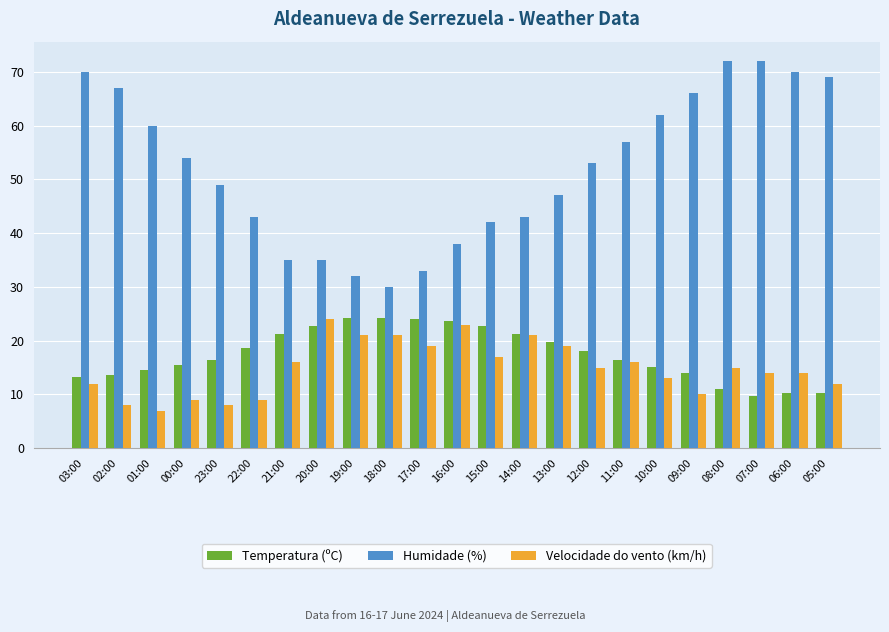

The Temperatura (ºC) series shows 24.0 at 17:00. True or false?

True